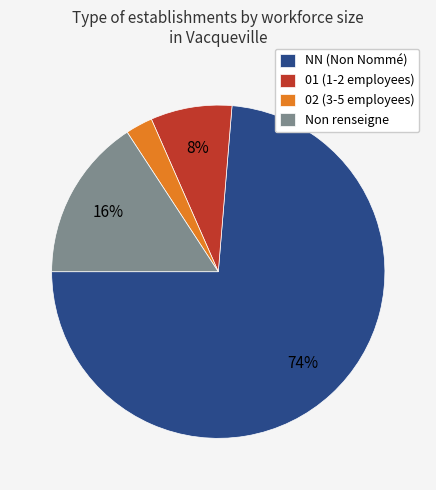

Rank the categories by value from highest to lowest.

NN (Non Nommé), Non renseigne, 01 (1-2 employees), 02 (3-5 employees)